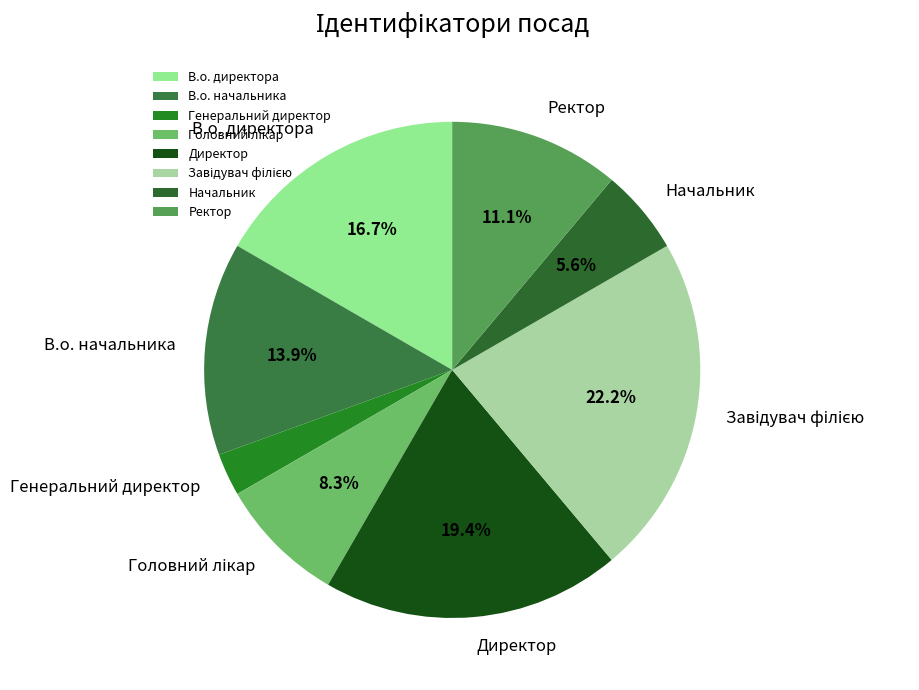

To the nearest percent, what is the average slice percentage?

12%